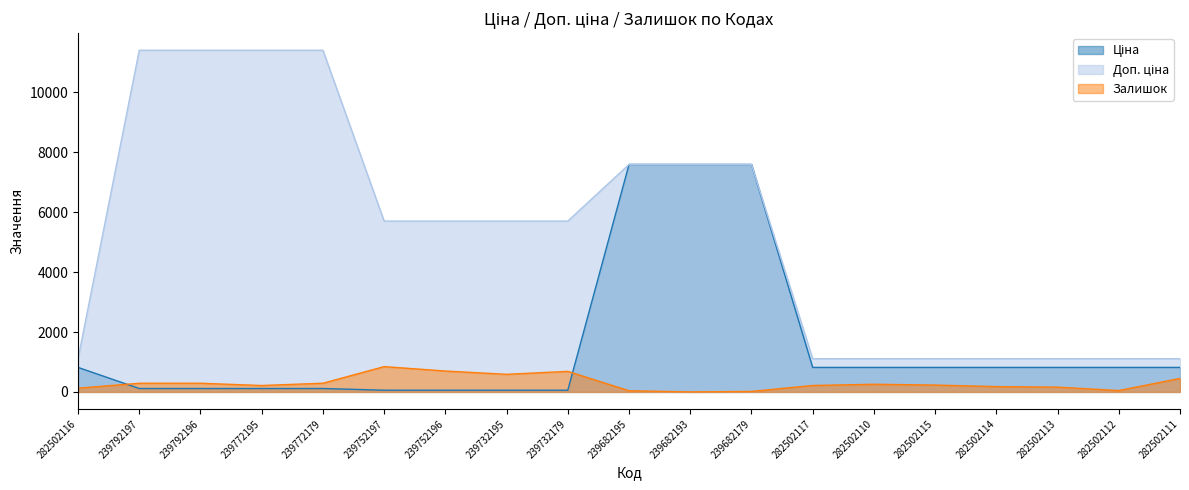

Between which two adjacent categories do Ціна and Залишок first intersect?

282502116 and 239792197